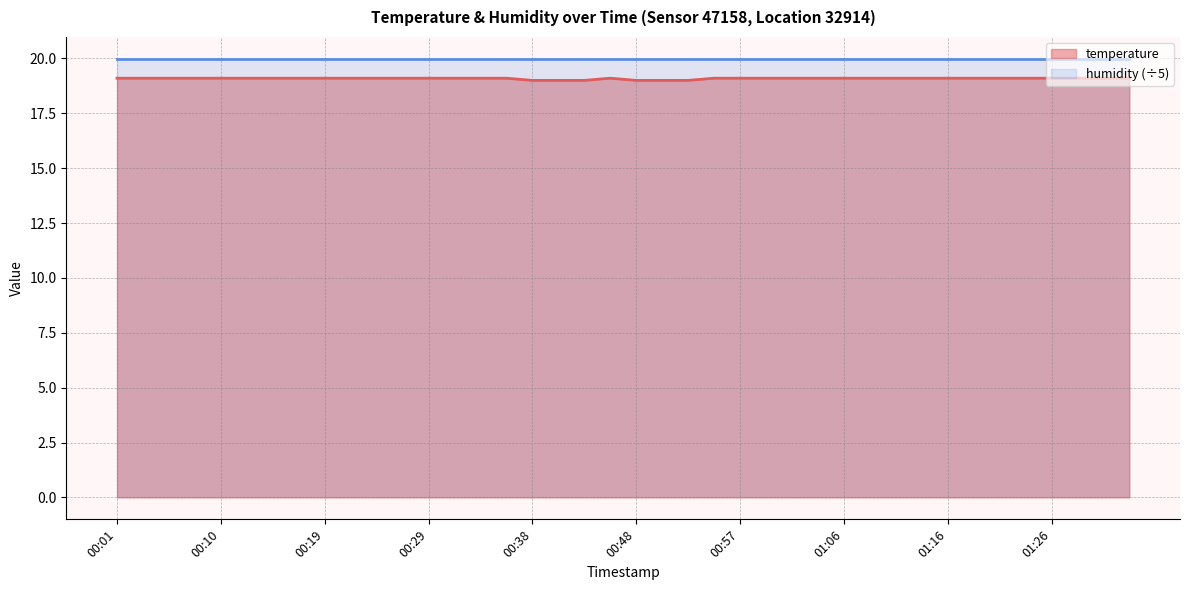

What is the change in value from 00:48 to 01:19?

+0.1